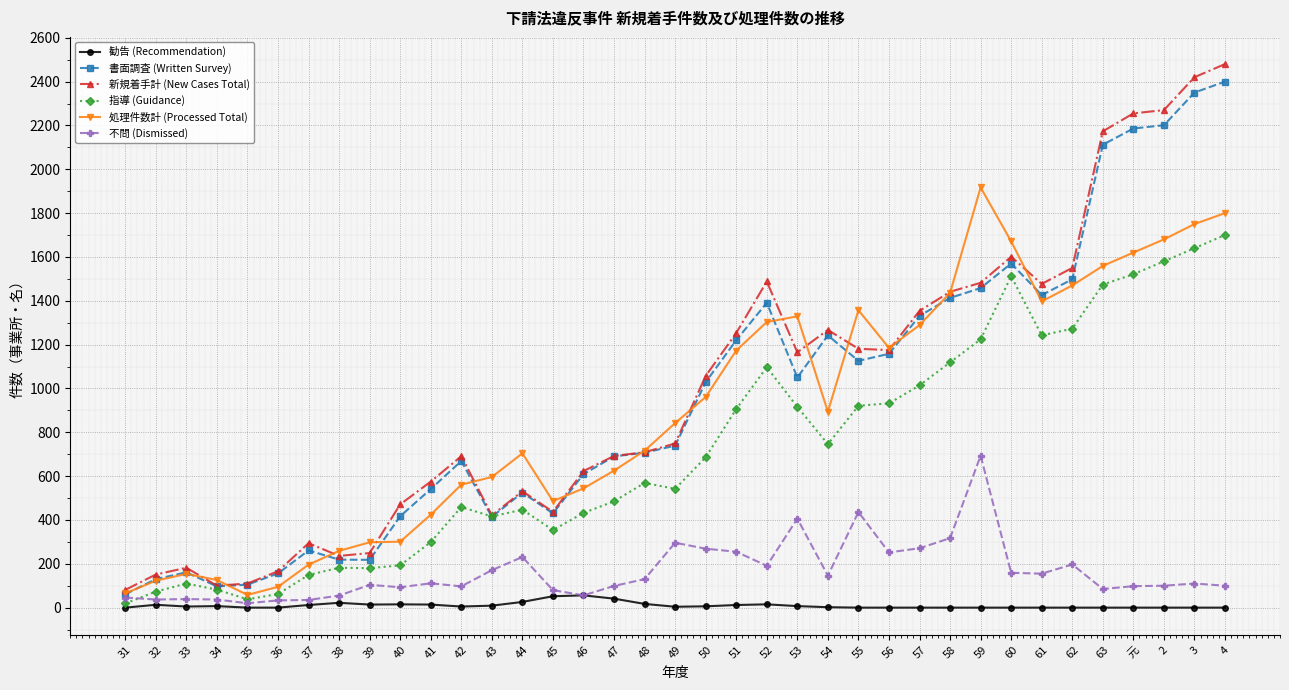

What is the difference between the 新規着手計 (New Cases Total) values at 2 and 47?

1578